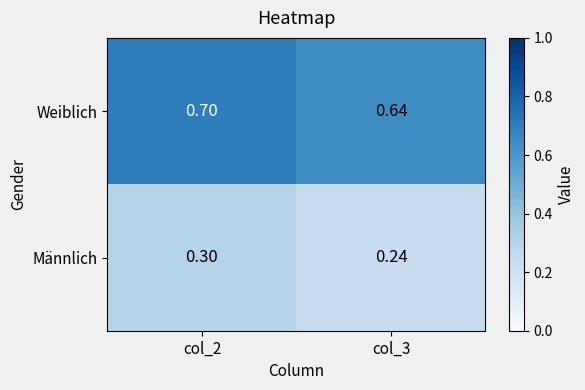

Which series has the largest total across all categories?

Weiblich